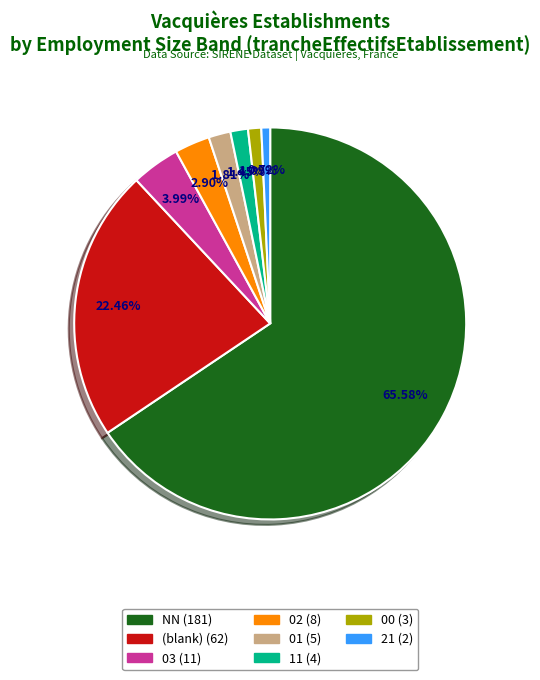

What is the largest slice in the pie chart?

NN (181)